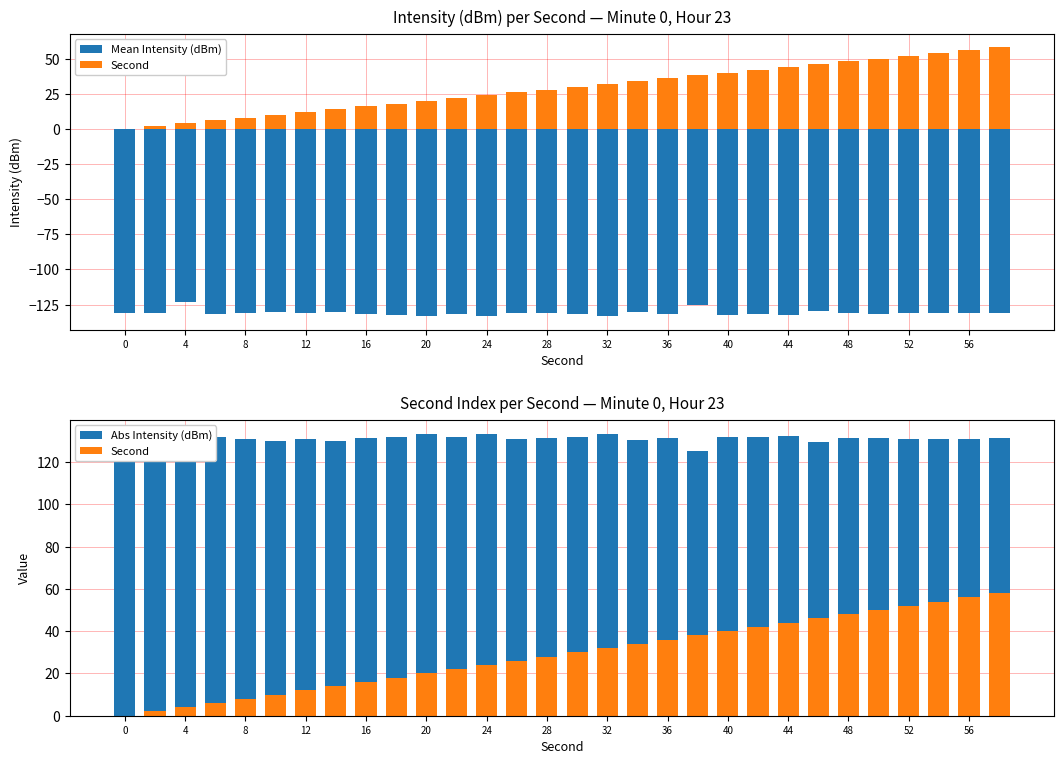

Reading left to right, what are all the values shown in this chart?

Mean Intensity (dBm): -130.9	-130.8	-123.2	-131.8	-130.7	-130.0	-131.0	-130.2	-131.6	-132.1	-133.3	-131.8	-133.1	-130.9	-131.3	-131.7	-133.3	-130.3	-131.4	-125.0	-132.1	-132.0	-132.2	-129.4	-131.2	-131.6	-131.1	-130.9	-130.8	-131.3
Second: 0.0	2.0	4.0	6.0	8.0	10.0	12.0	14.0	16.0	18.0	20.0	22.0	24.0	26.0	28.0	30.0	32.0	34.0	36.0	38.0	40.0	42.0	44.0	46.0	48.0	50.0	52.0	54.0	56.0	58.0
Abs Intensity (dBm): 130.9	130.8	123.2	131.8	130.7	130.0	131.0	130.2	131.6	132.1	133.3	131.8	133.1	130.9	131.3	131.7	133.3	130.3	131.4	125.0	132.1	132.0	132.2	129.4	131.2	131.6	131.1	130.9	130.8	131.3